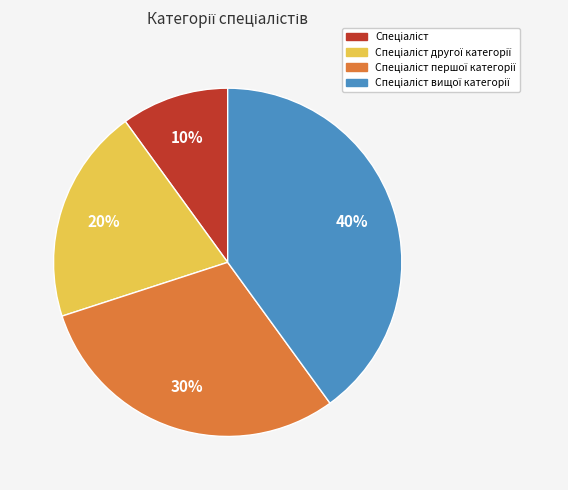

How many segments does this pie chart have?

4